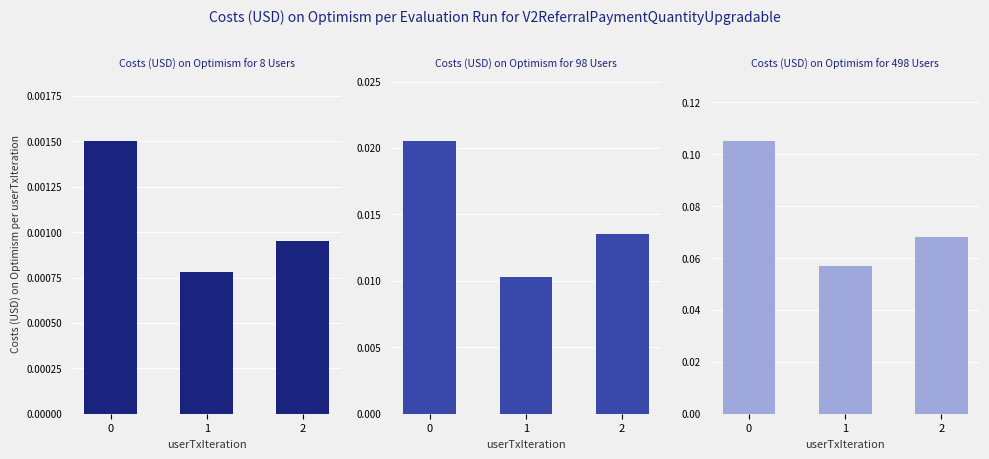

How many bars are there in total?

9